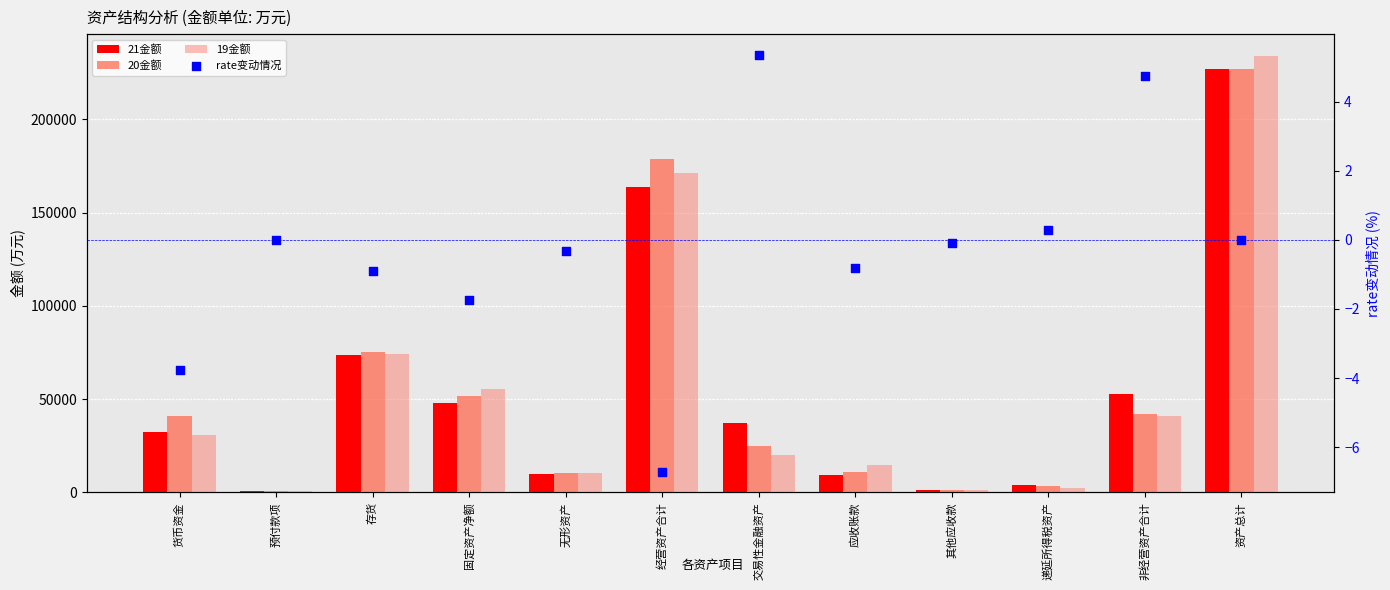

What is the total value across all series at 预付款项?

1547.7